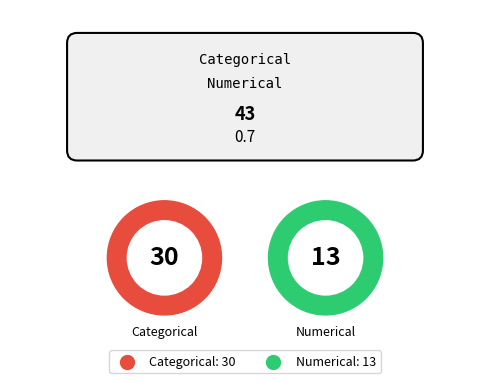

Which slice is the smallest?

Numerical